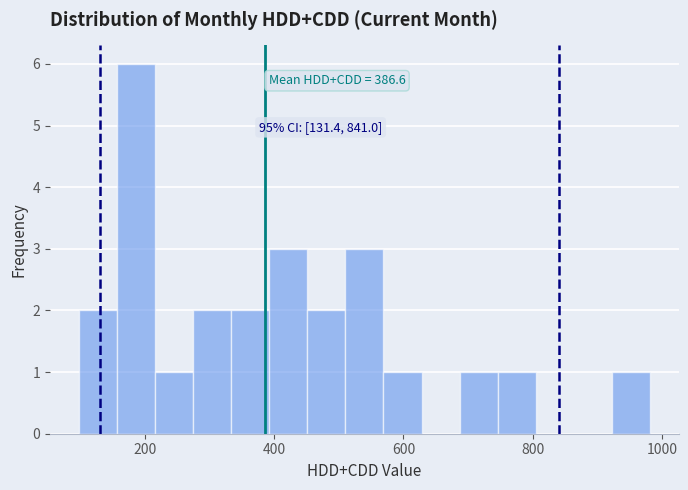

Read against the x-axis, roughly where is the centre of the tallest bar?

180